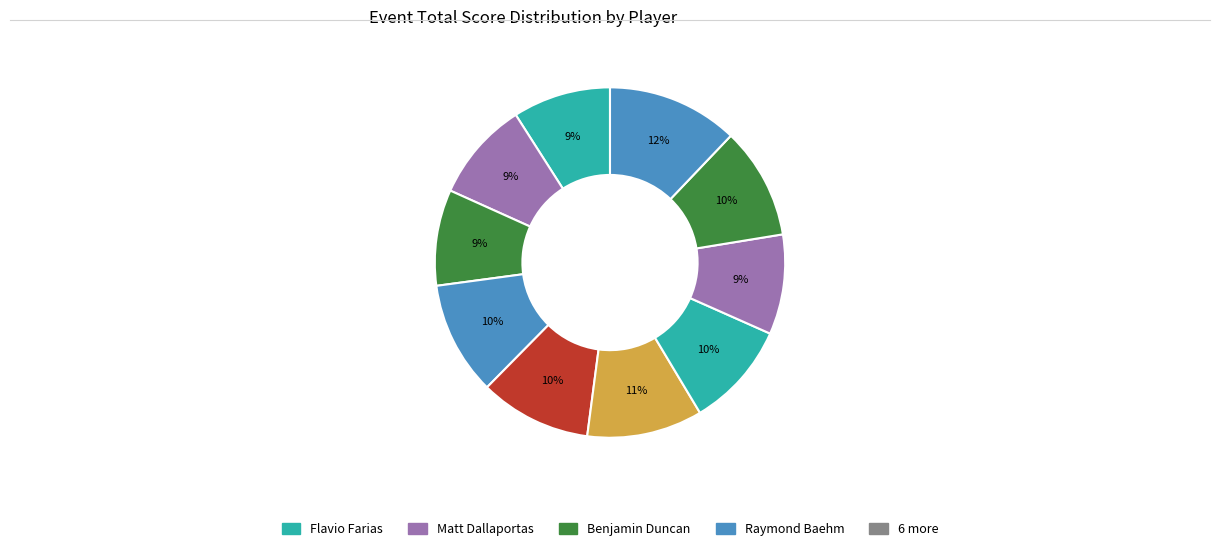

How many segments does this pie chart have?

10